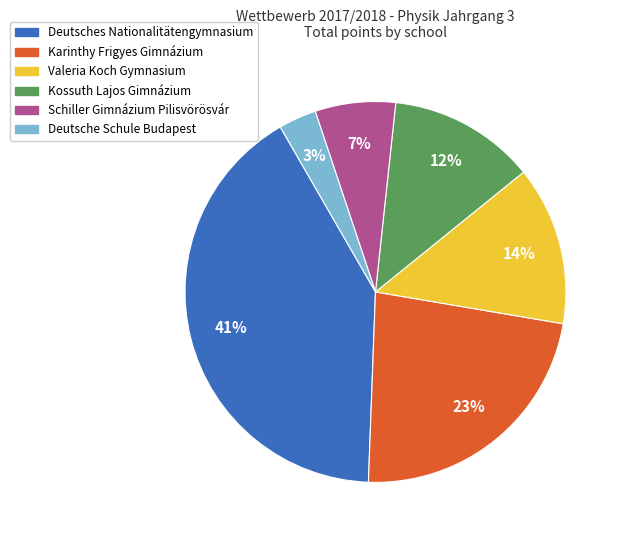

True or false: Deutsche Schule Budapest accounts for 29% of the total.

False